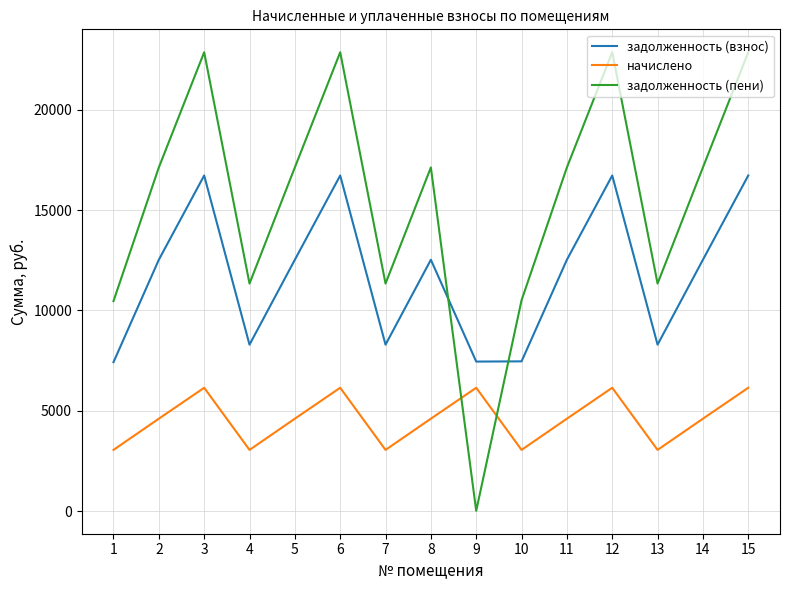

Which series changed the most between 9 and 10?

задолженность (пени)